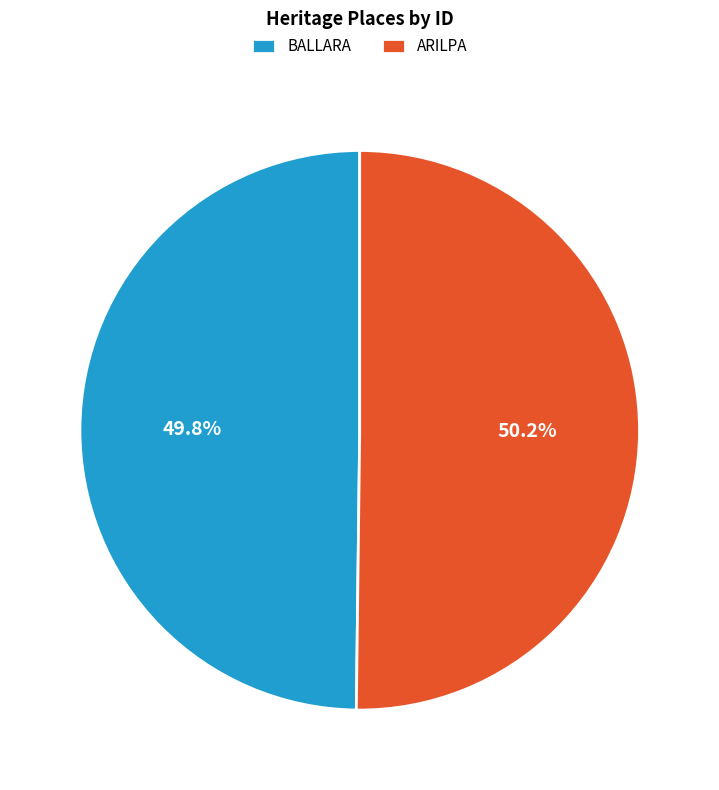

To the nearest percent, what portion does BALLARA represent?

50%